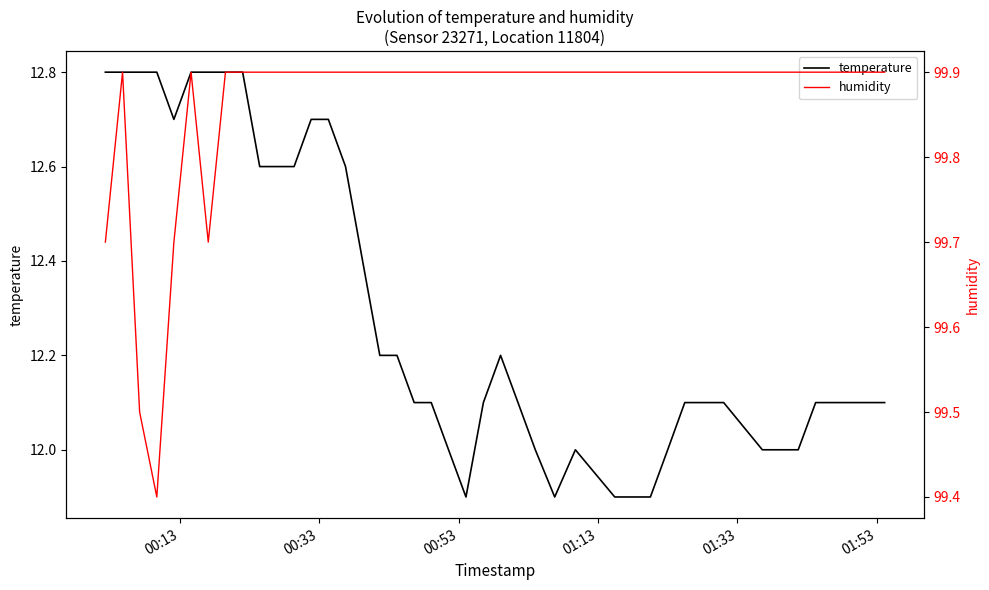

What is the highest value of the temperature series?

12.8